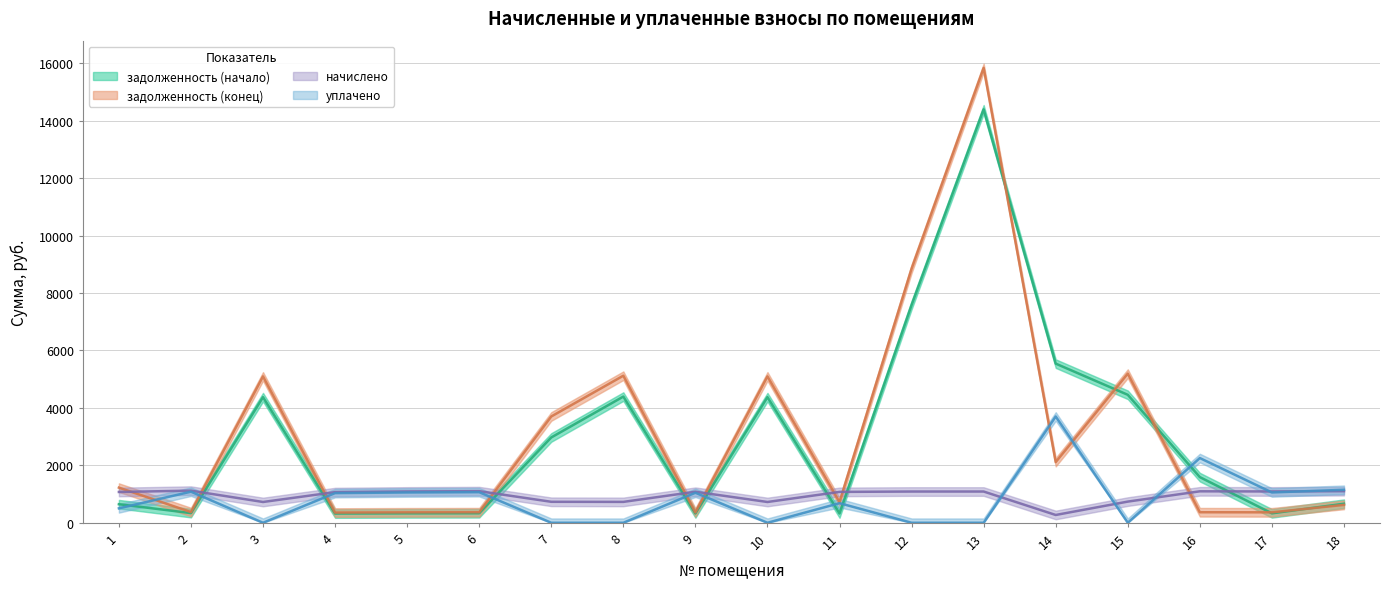

How many series are shown in this chart?

4